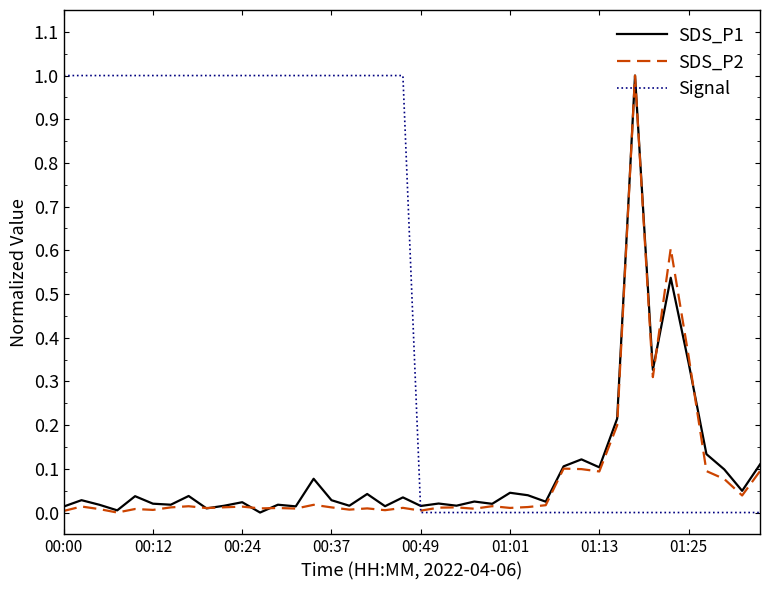

In SDS_P1, how many points are lower than both neighbors (excluding endpoints)?

14